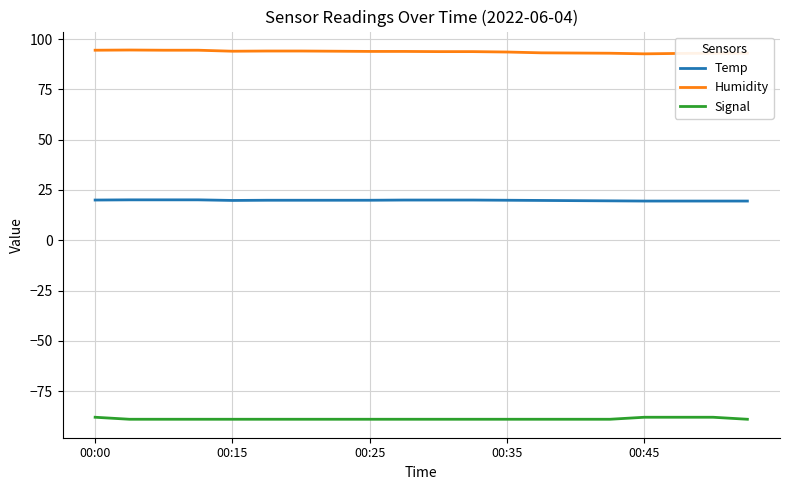

Count the number of data series in this chart.

3